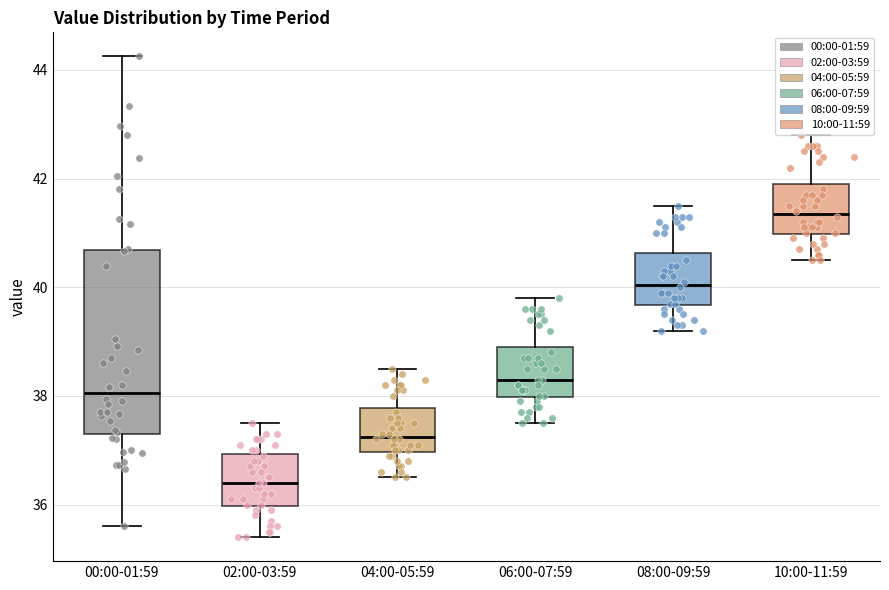

Reading left to right, transcribe this box plot: for each box, give where its median line is, the range the box spans, and where its two whiskers end, as read against the y-axis. The values are not printed on the chart, so give them approximately, as read against the axis.

00:00-01:59: median 38.0, box 37.4 to 40.6, whiskers 35.6 to 44.2
02:00-03:59: median 36.4, box 36.0 to 37.0, whiskers 35.4 to 37.6
04:00-05:59: median 37.2, box 37.0 to 37.8, whiskers 36.6 to 38.6
06:00-07:59: median 38.4, box 38.0 to 39.0, whiskers 37.6 to 39.8
08:00-09:59: median 40.0, box 39.6 to 40.6, whiskers 39.2 to 41.6
10:00-11:59: median 41.4, box 41.0 to 42.0, whiskers 40.6 to 42.8